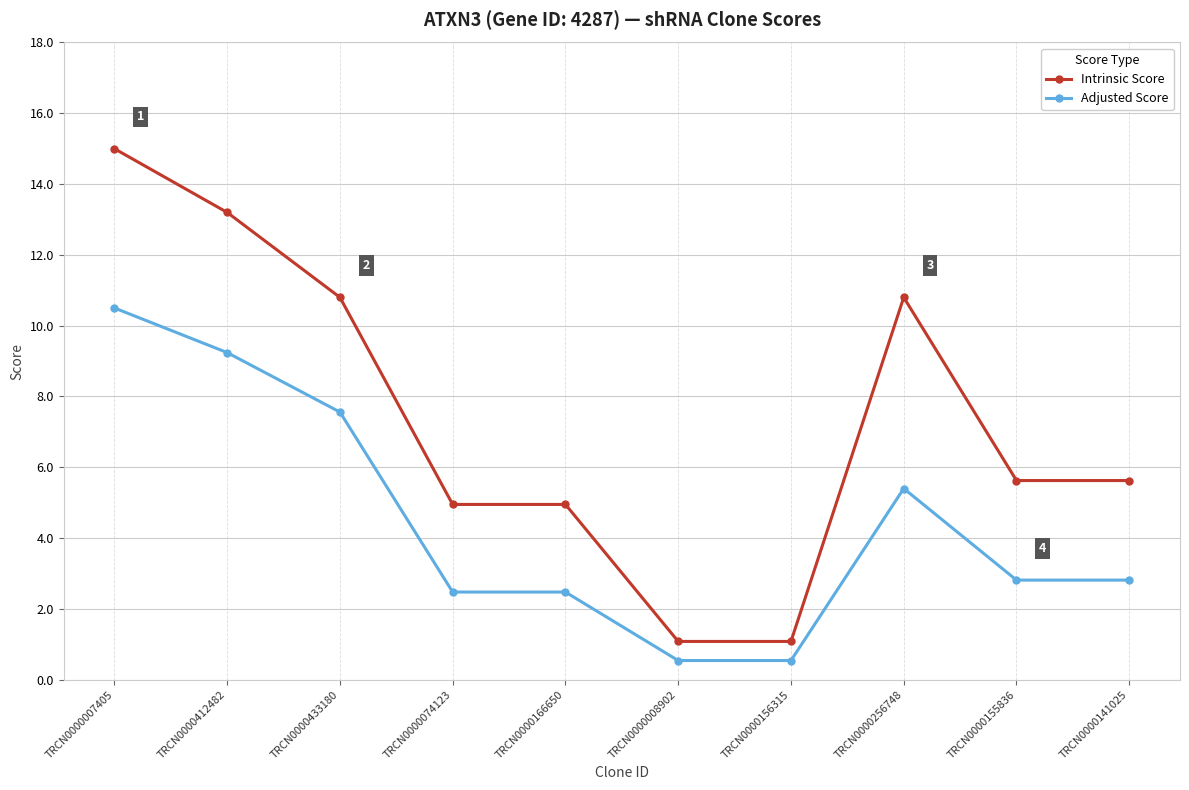

At which label is Adjusted Score closest to 5?

TRCN0000256748